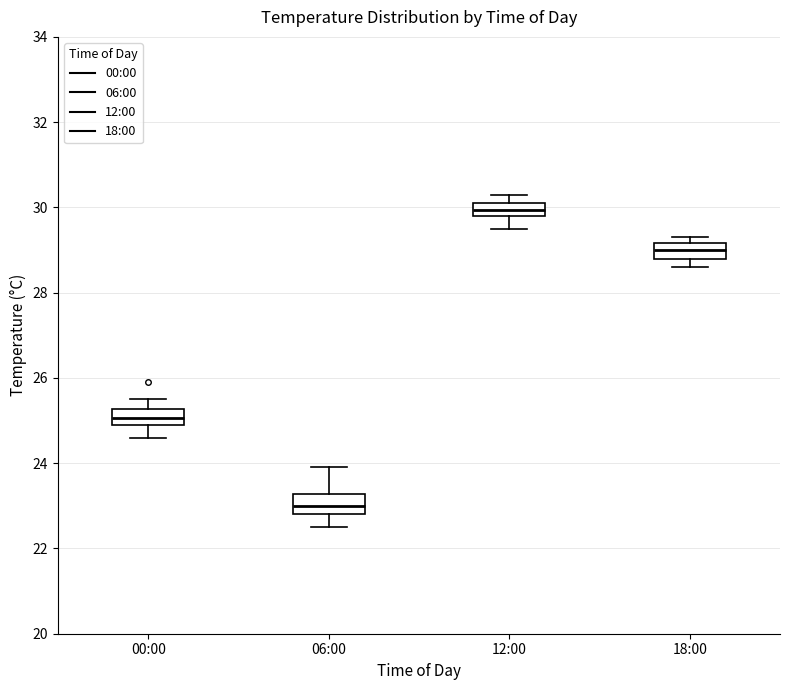

Which box has the lowest median line?

06:00